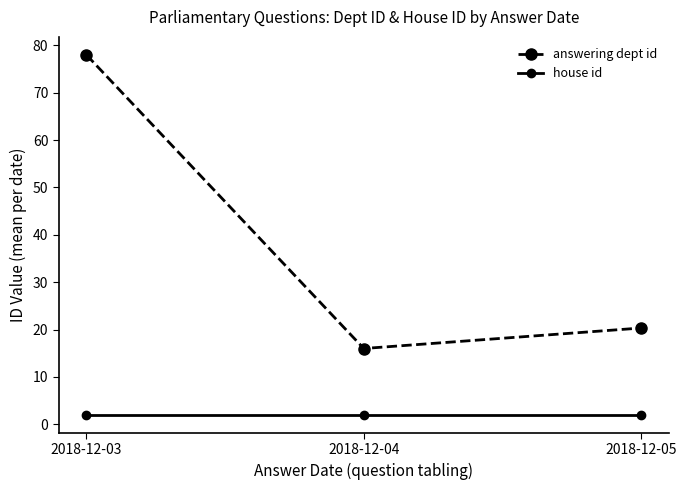

How many lines are shown in the chart?

2